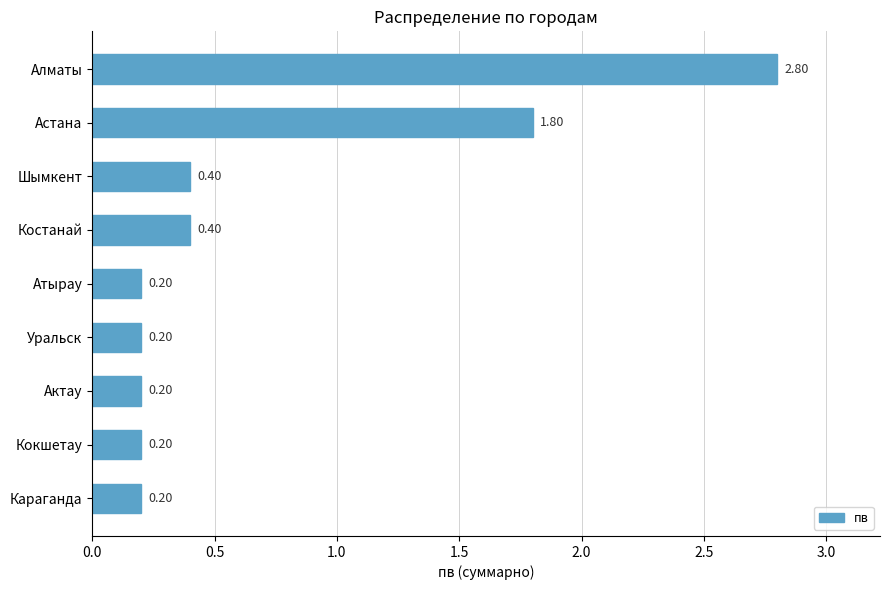

What is the difference between the second highest and second lowest values?

1.6